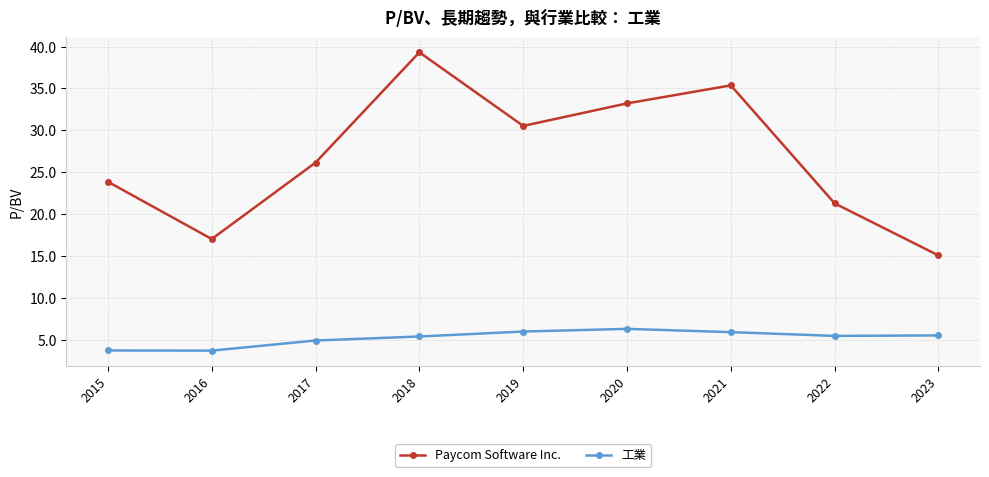

How many series are shown in this chart?

2